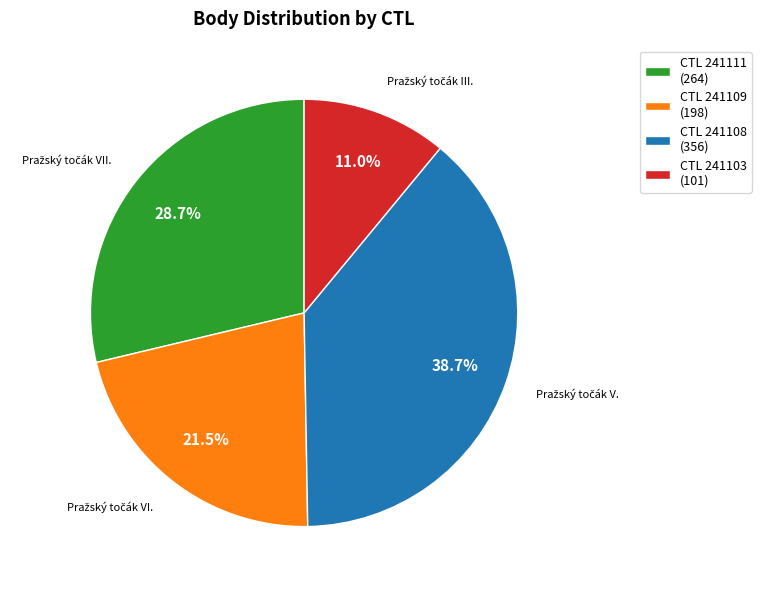

Is there any slice that represents more than half of the pie?

No